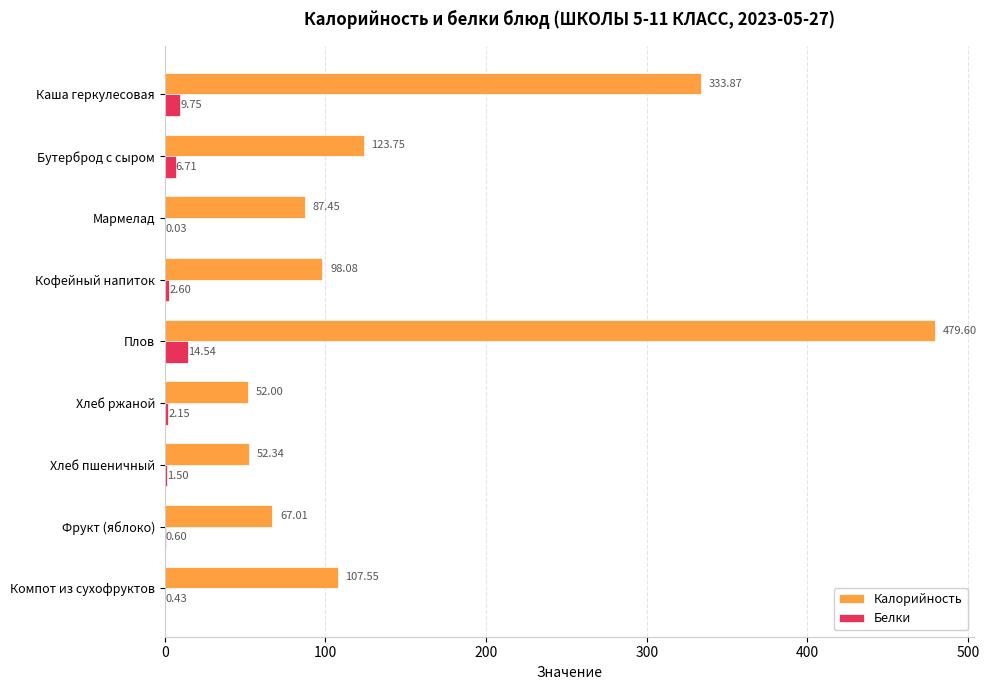

What is the sum of all Белки values?

38.3